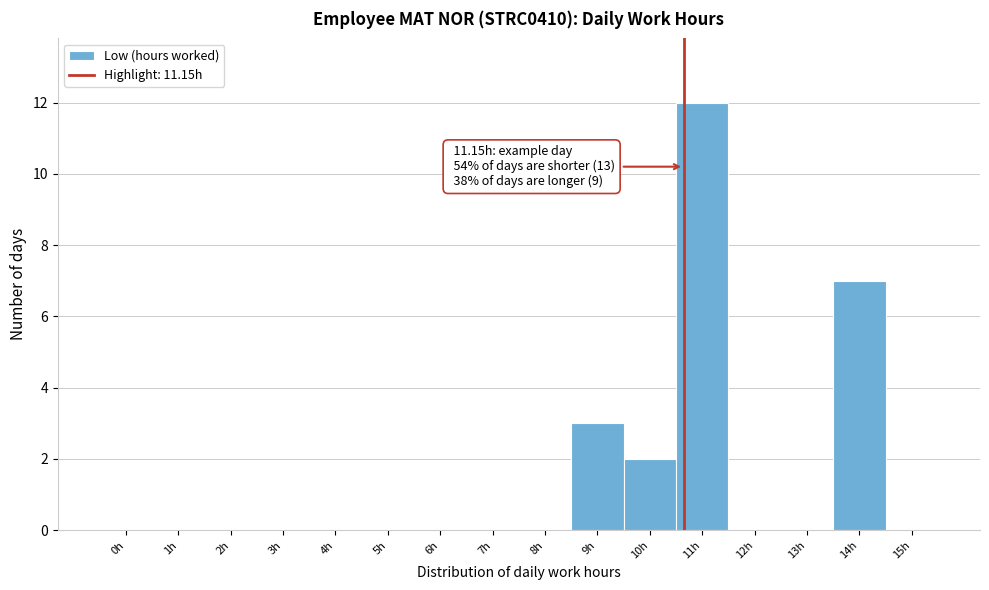

Reading left to right, transcribe all the data shown in this chart.

0h=0	1h=0	2h=0	3h=0	4h=0	5h=0	6h=0	7h=0	8h=0	9h=3	10h=2	11h=12	12h=0	13h=0	14h=7	15h=0